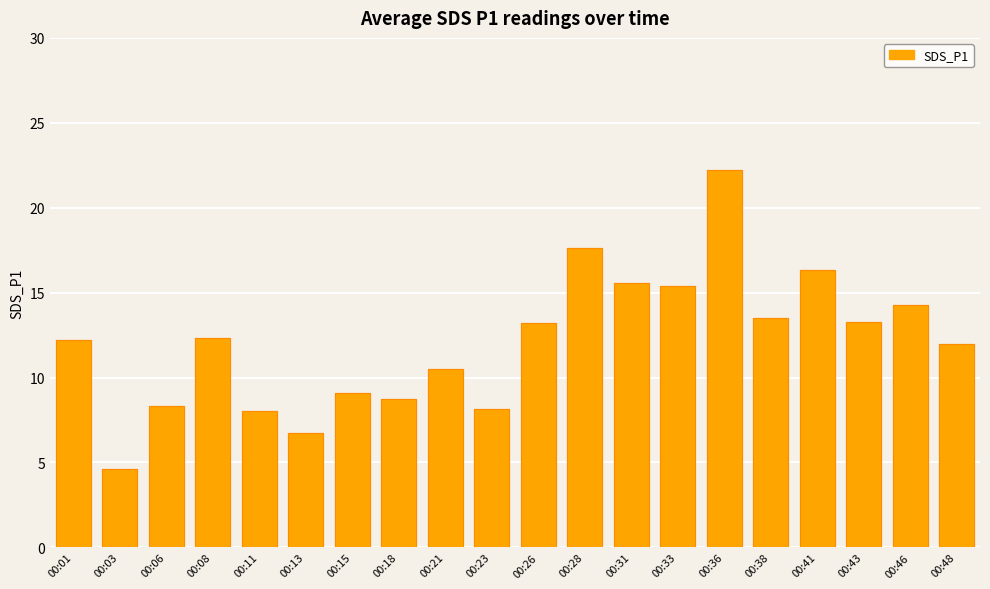

What is the minimum value shown in the chart?

4.6